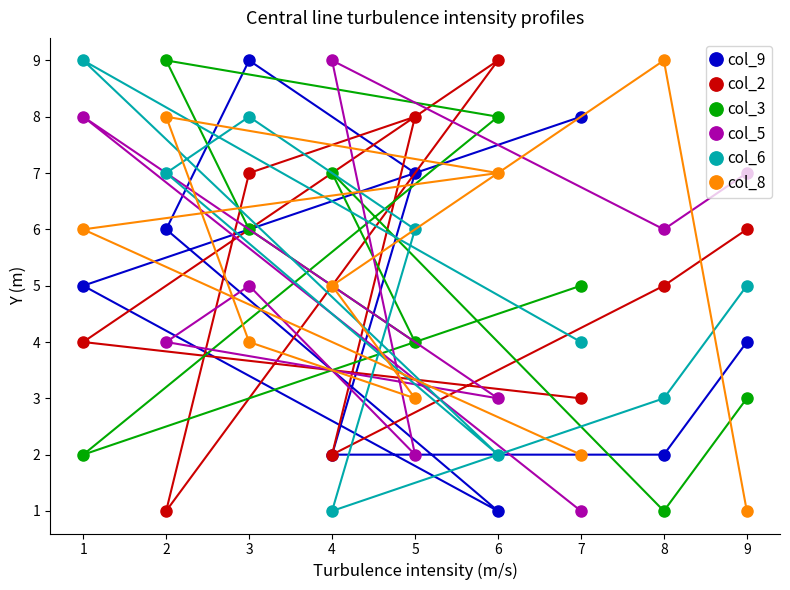

Reading right to left, extract all data points from this chart.

col_9: 9=4	8=2	7=8	6=1	5=7	4=2	3=9	2=6	1=5
col_2: 9=6	8=5	7=3	6=9	5=8	4=2	3=7	2=1	1=4
col_3: 9=3	8=1	7=5	6=8	5=4	4=7	3=6	2=9	1=2
col_5: 9=7	8=6	7=1	6=3	5=2	4=9	3=5	2=4	1=8
col_6: 9=5	8=3	7=4	6=2	5=6	4=1	3=8	2=7	1=9
col_8: 9=1	8=9	7=2	6=7	5=3	4=5	3=4	2=8	1=6